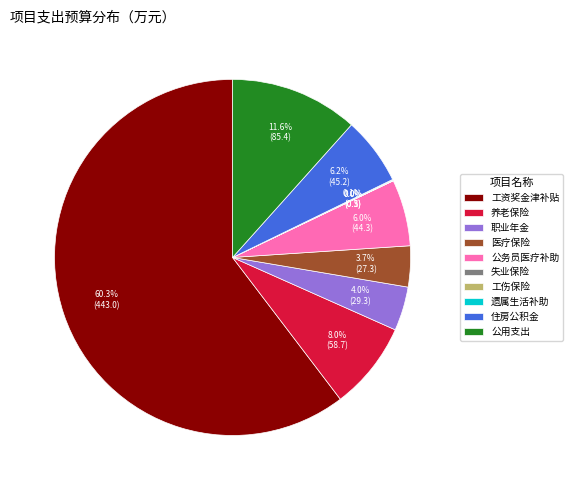

To the nearest percent, what is the difference between the largest and smallest slice percentages?

60%